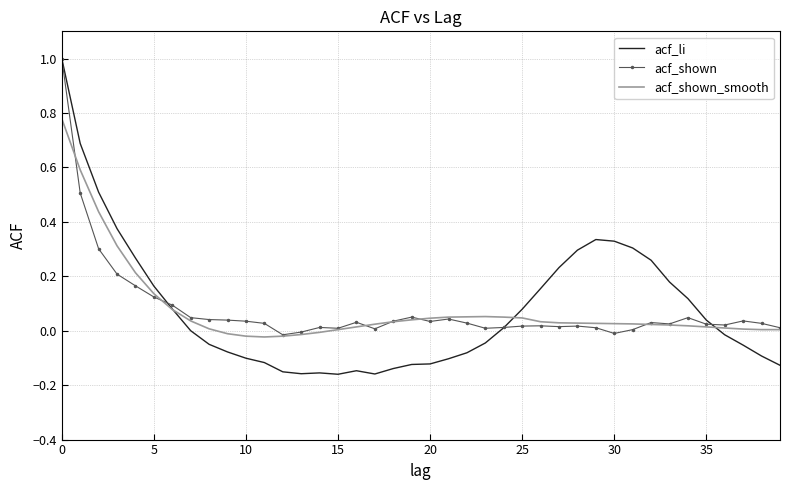

Which series has the largest range (max minus min)?

acf_li